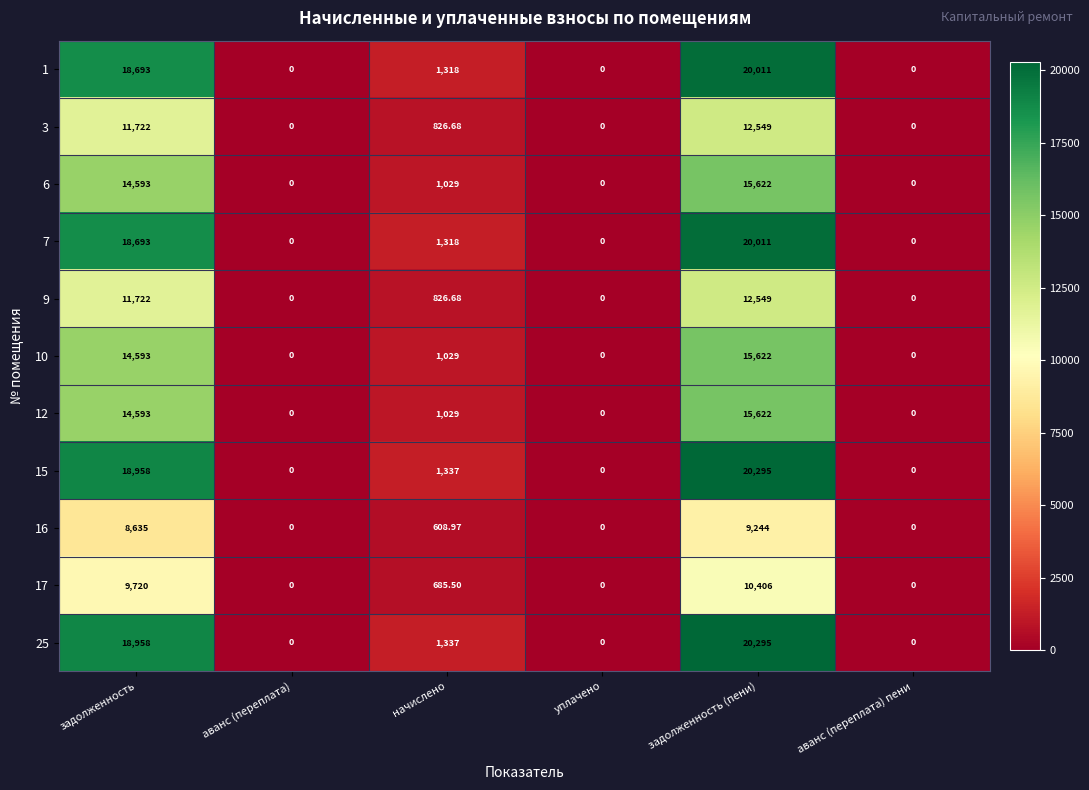

Where does the 16 series first go above 608?

задолженность